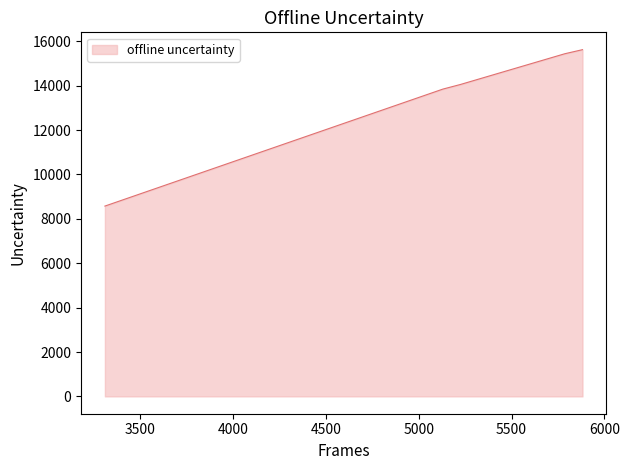

True or false: there are more than 2 points higher than both neighbors.

False